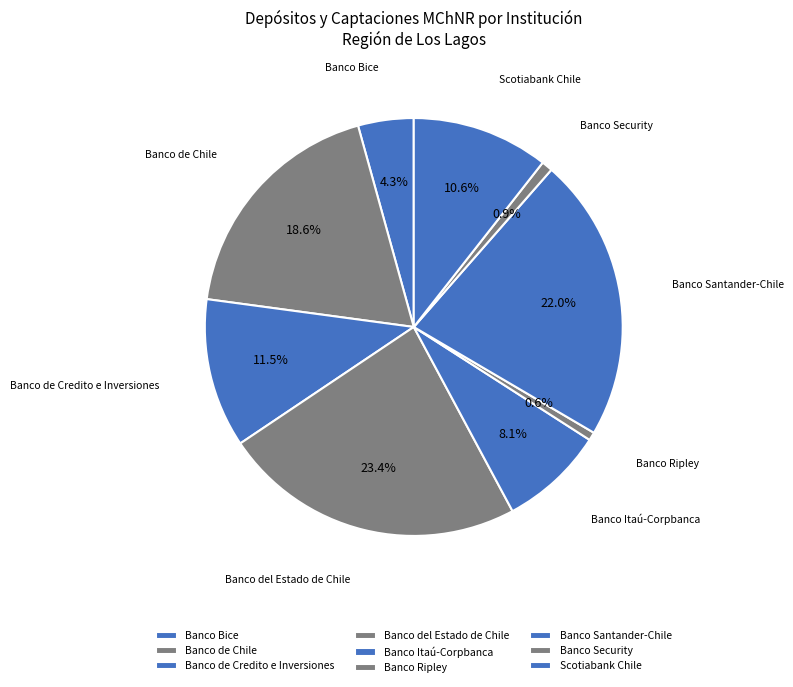

Which slice is the largest?

Banco del Estado de Chile